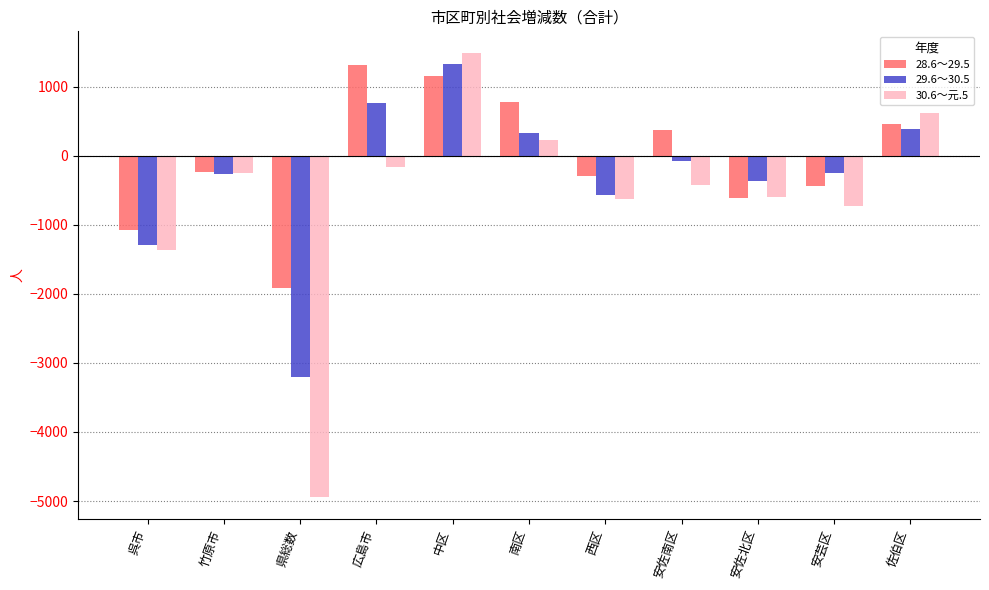

Rank the series at 広島市 from highest to lowest value.

28.6～29.5, 29.6～30.5, 30.6～元.5